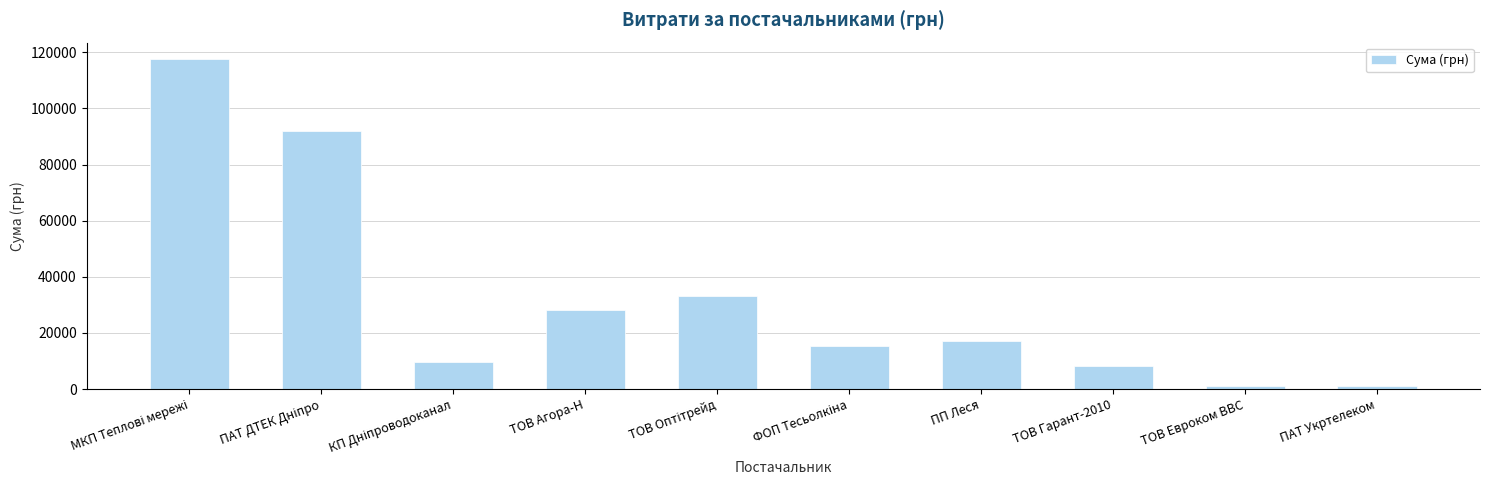

What is the value of the 6th bar from the left?

15361.0